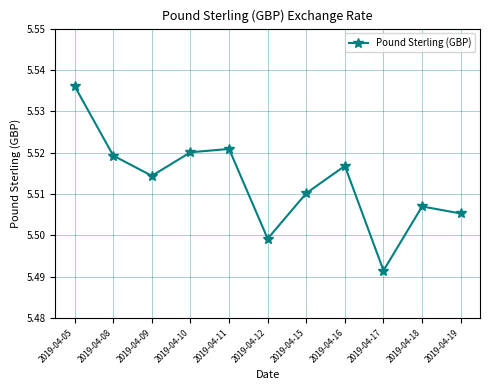

Where is the first local minimum?

2019-04-09